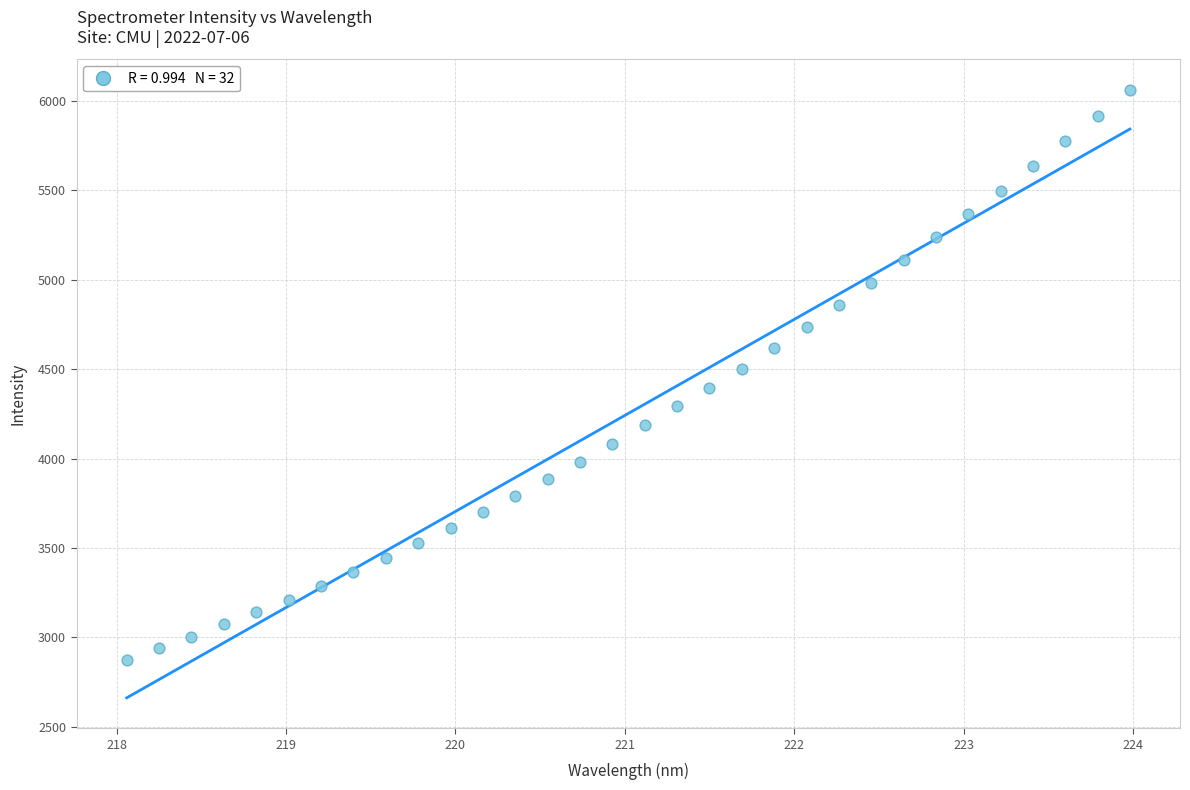

What is the range of X values (max minus min)?

5.9